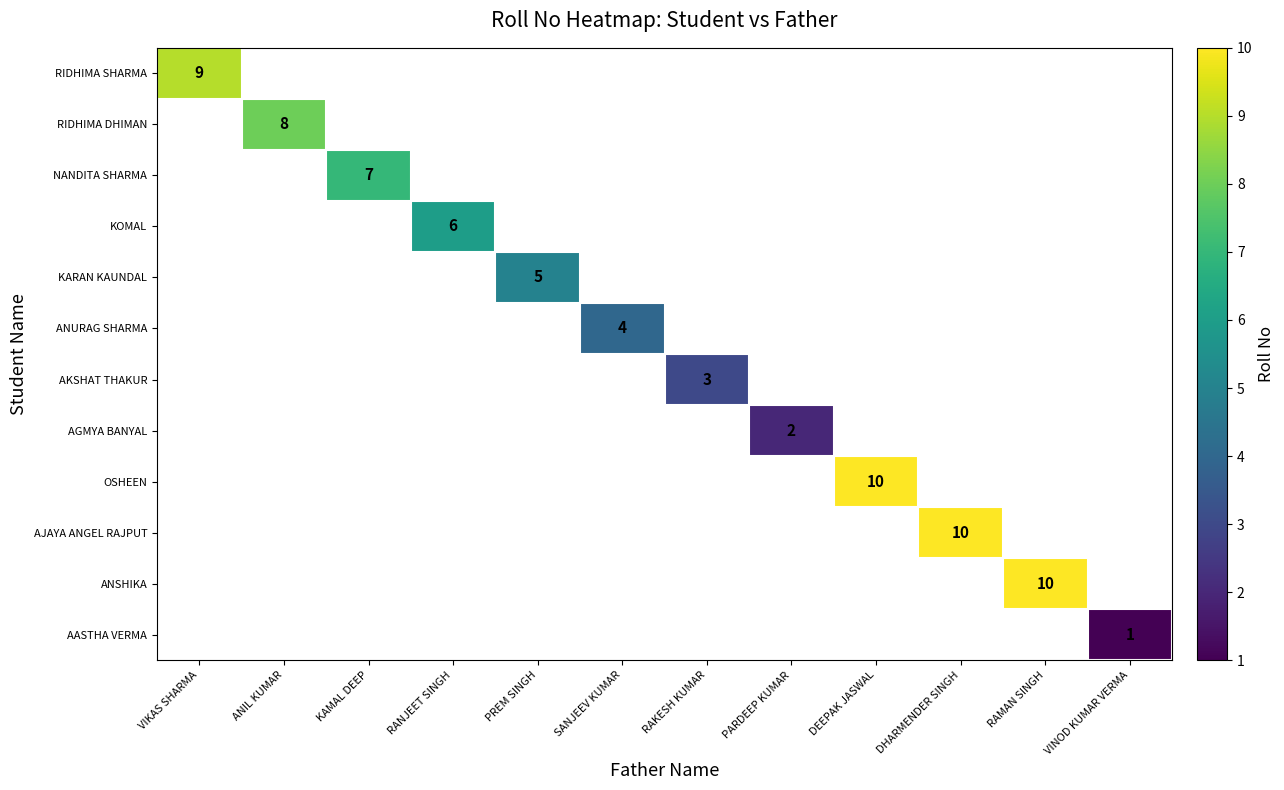

At how many categories does at least one series exceed 3?

9